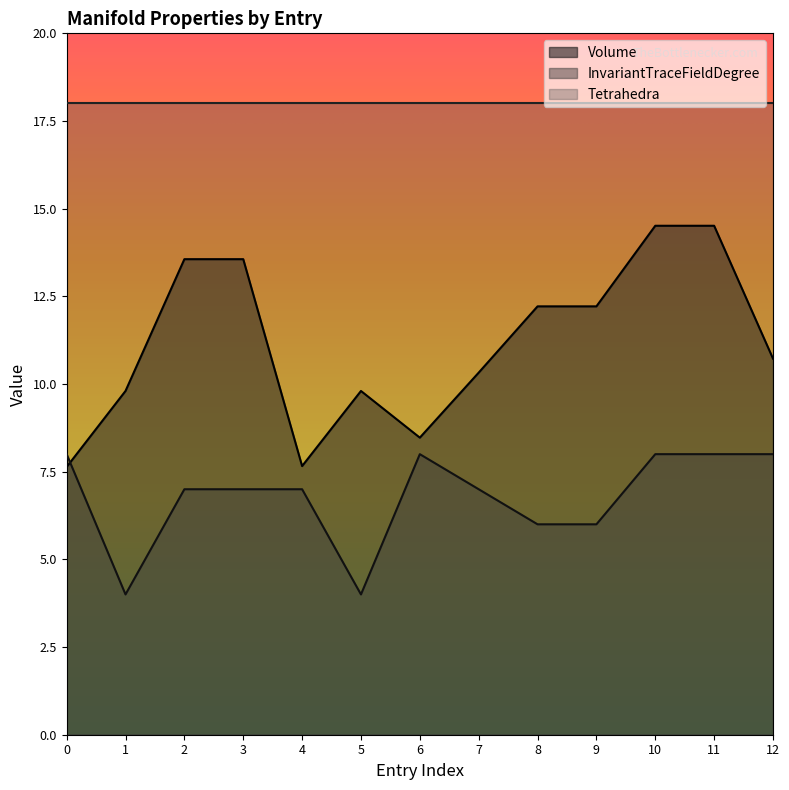

Is it true that InvariantTraceFieldDegree equals 10.2 at 4?

False